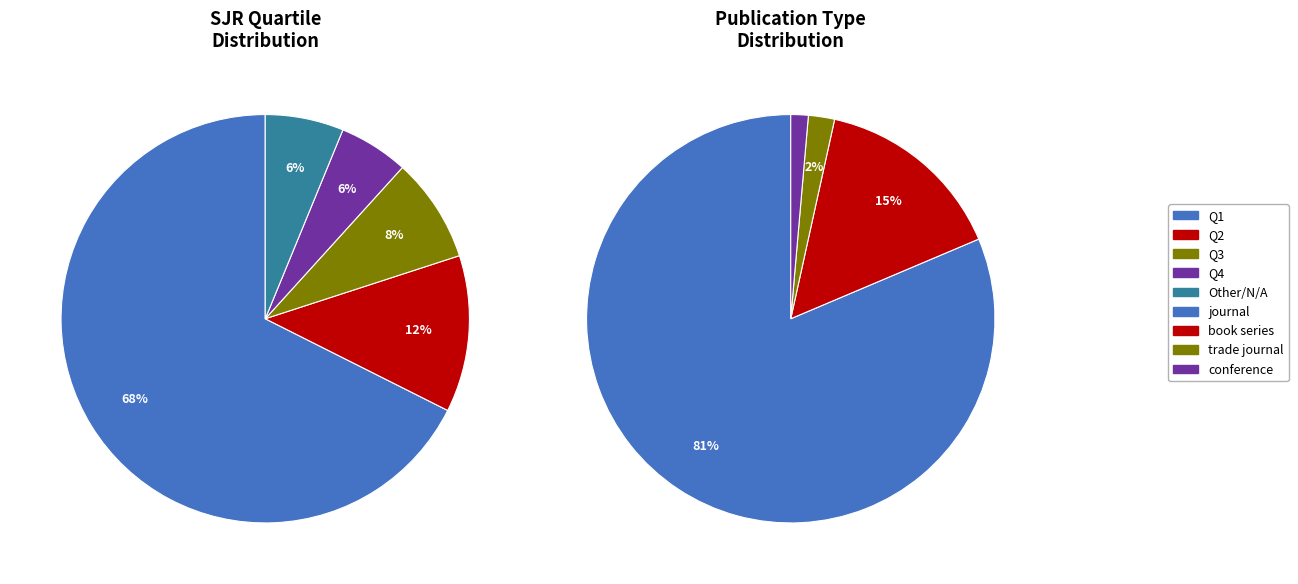

Which slice represents more than half of the pie?

journal